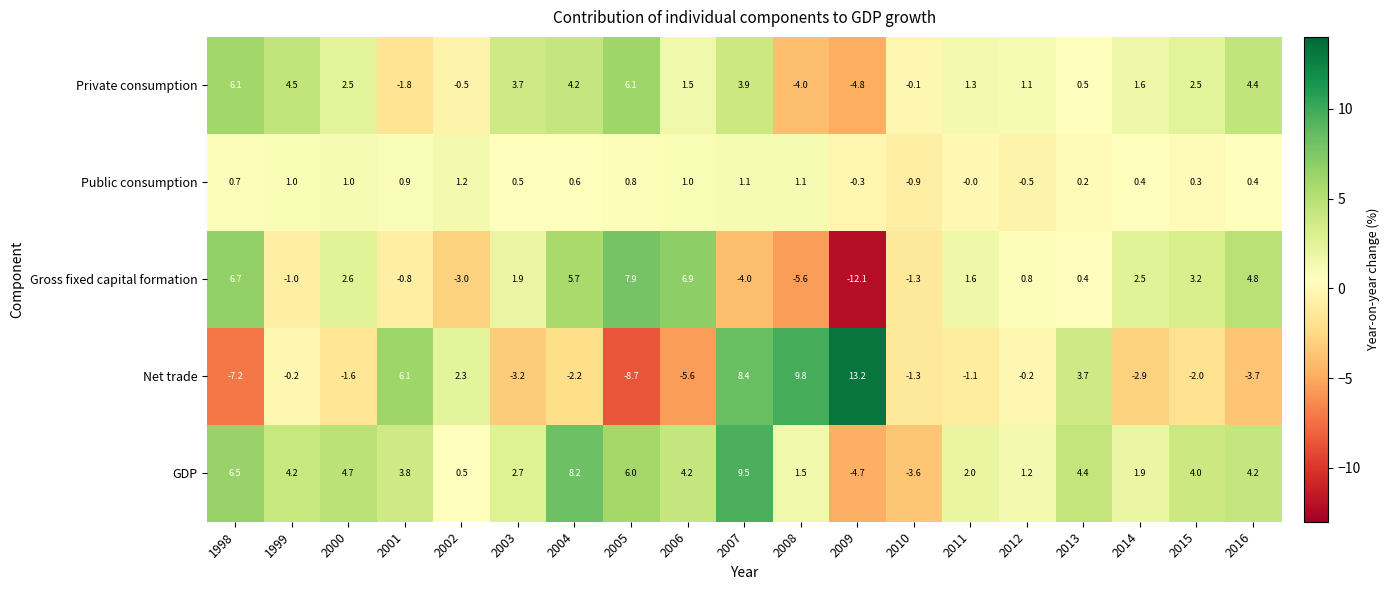

Rank the series at 2008 from highest to lowest value.

Net trade, GDP, Public consumption, Private consumption, Gross fixed capital formation